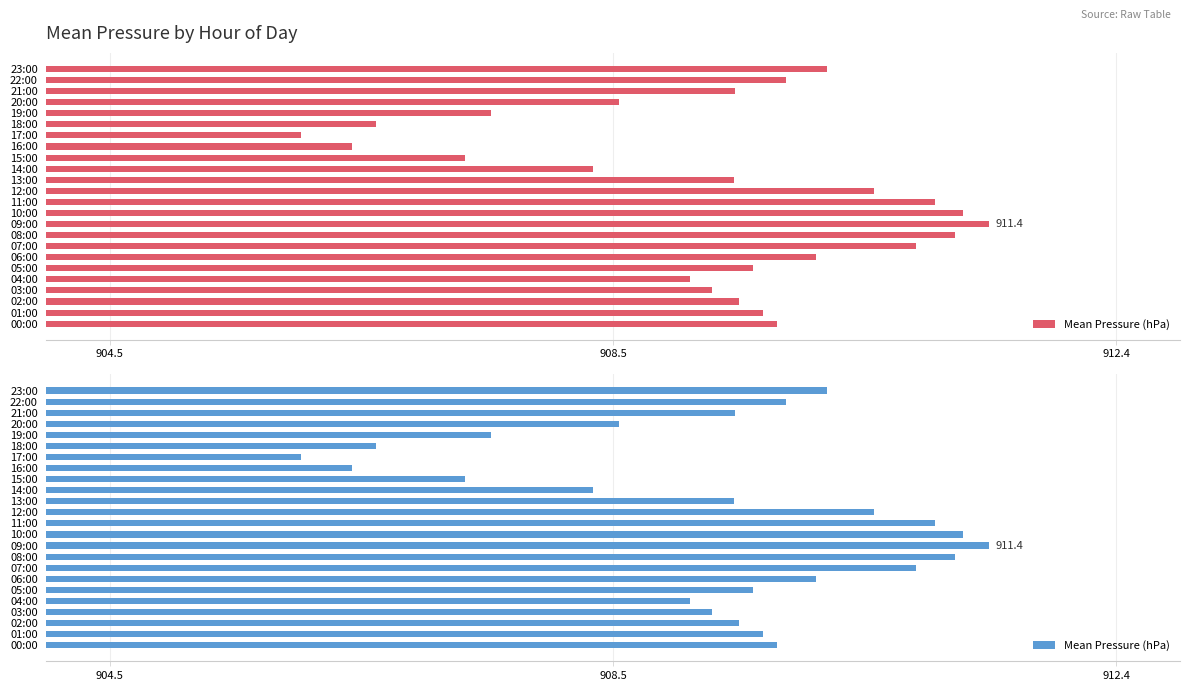

The value at 05:00 is 1362.1. True or false?

False